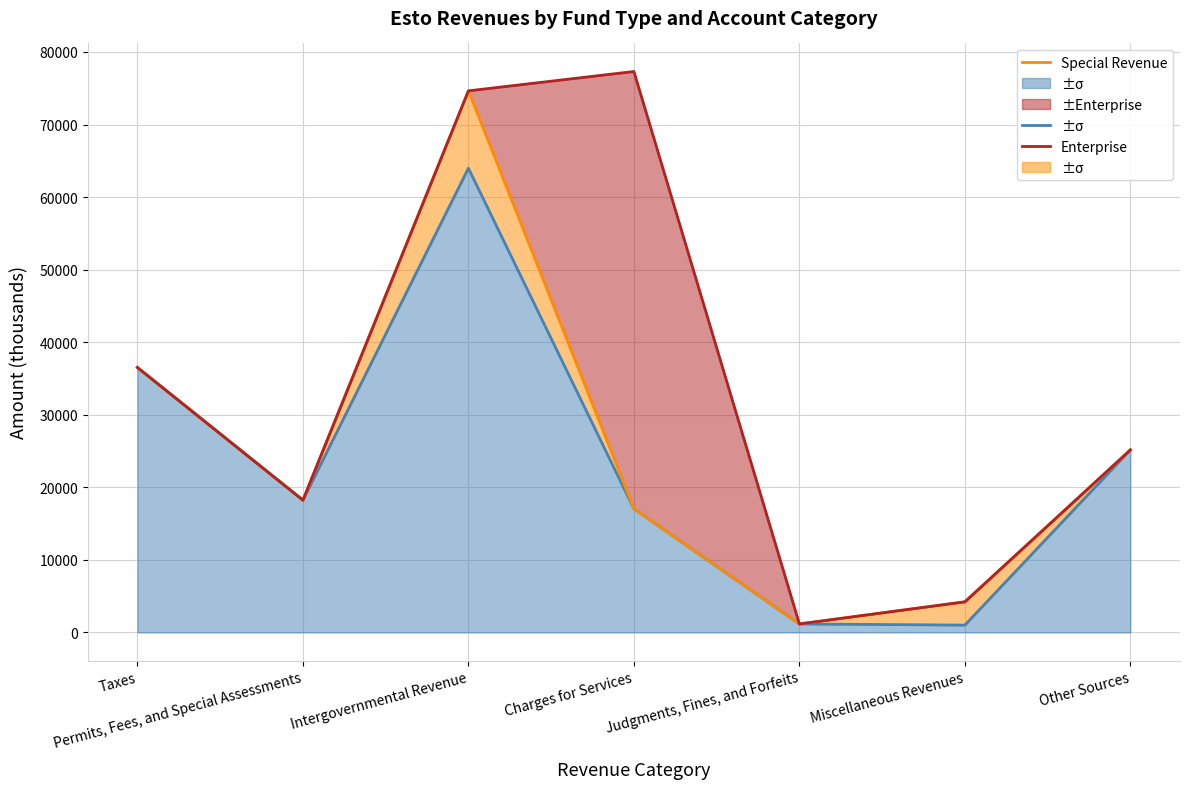

At which label is Special Revenue closest to 37907?

Taxes